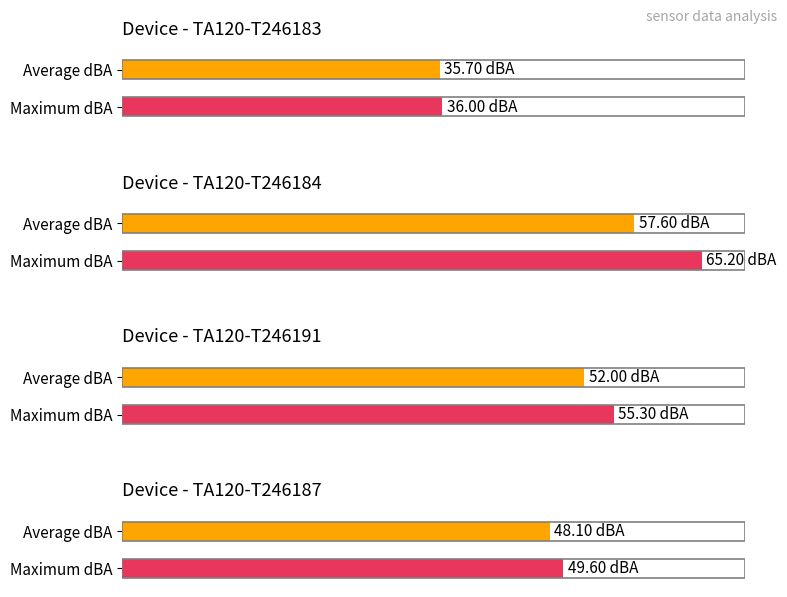

What is the sum of the Maximum dBA values at TA120-T246187 and TA120-T246183?

85.6